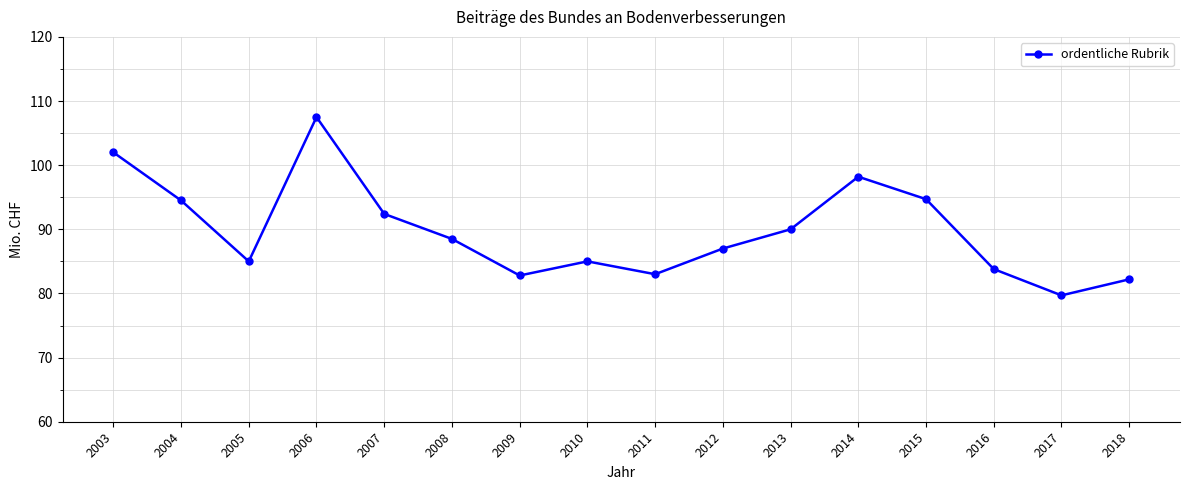

What value does the data have at 2011?

83.0